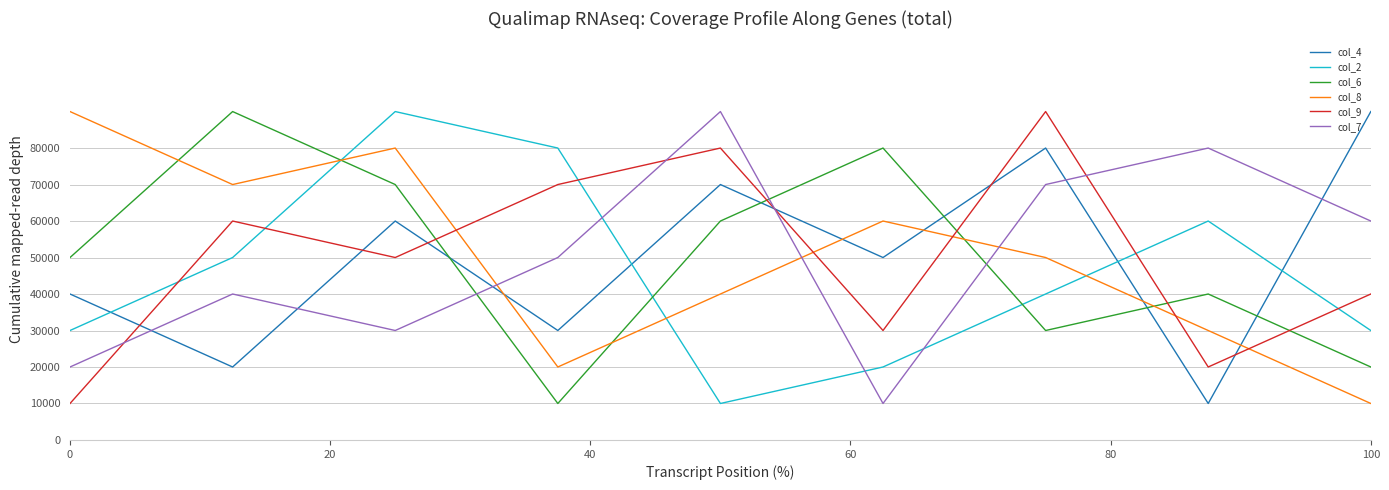

What is the maximum value shown in the chart?

90000